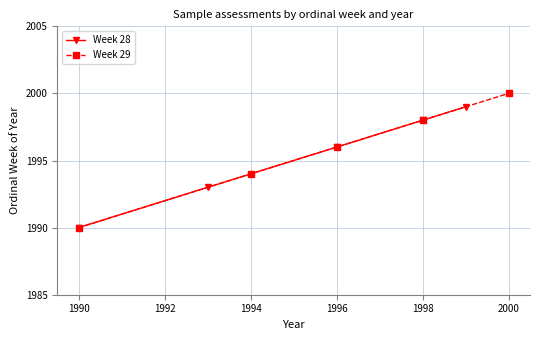

True or false: Week 28 has a value of 3049 at 1990.

False